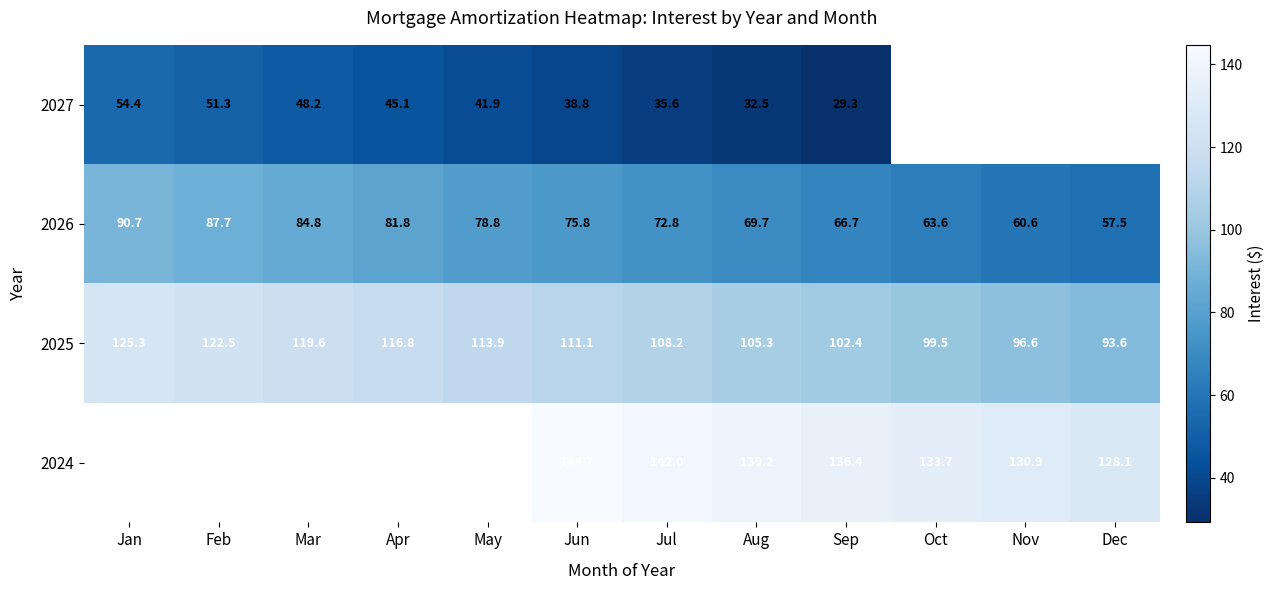

Count the number of categories in the chart.

12